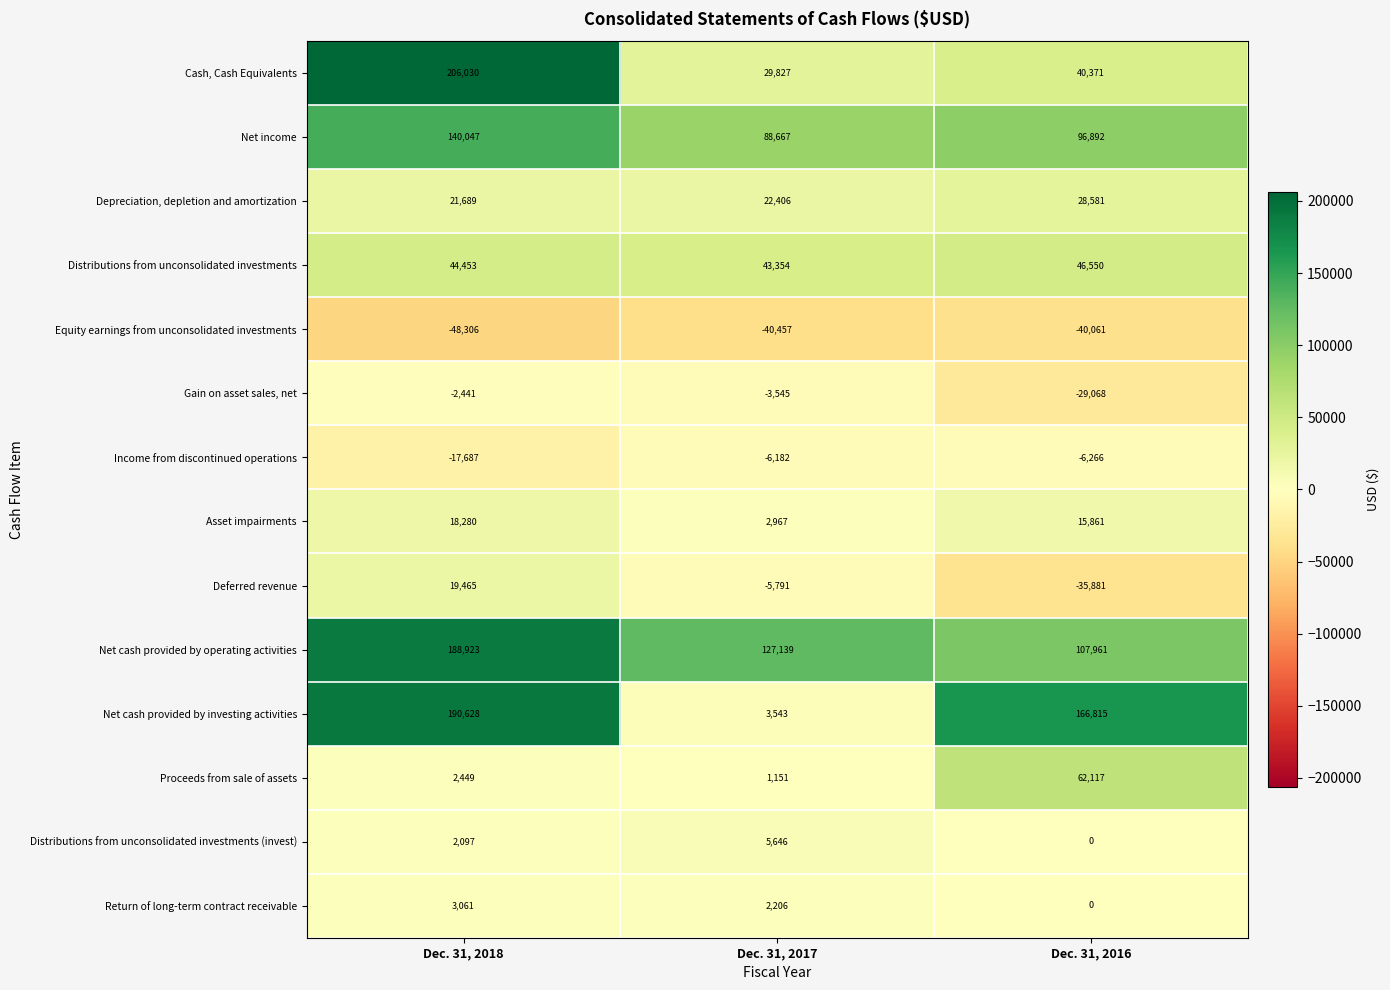

Read the Deferred revenue value at Dec. 31, 2018.

19465